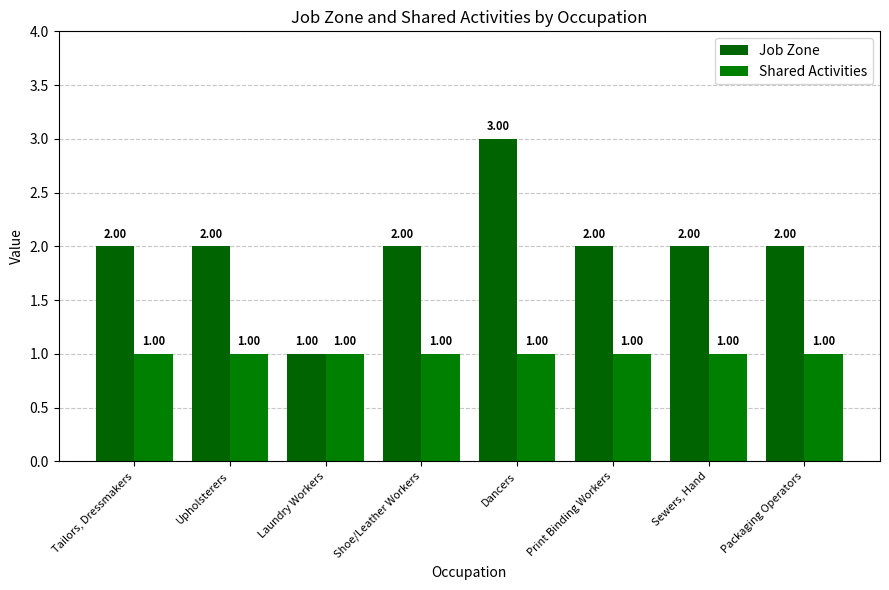

Which series changed the most between Print Binding Workers and Sewers, Hand?

Job Zone